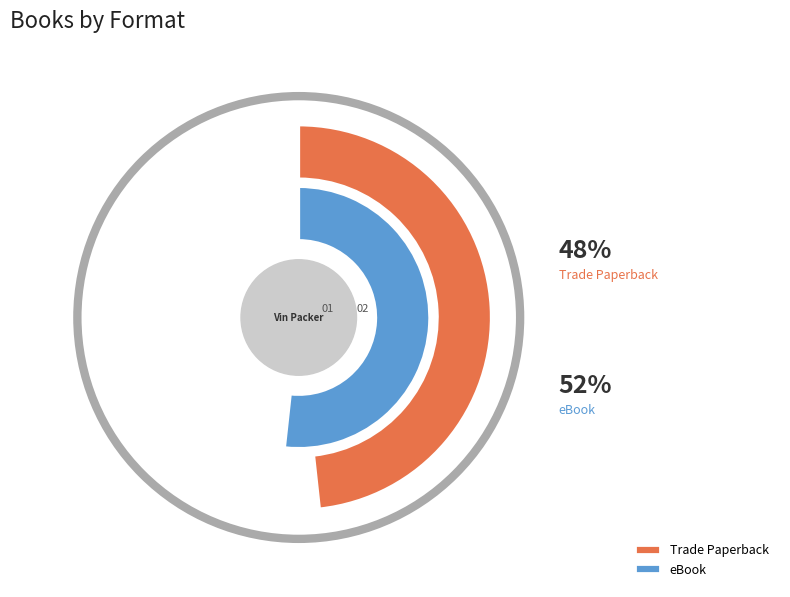

How many slices are in this pie chart?

2